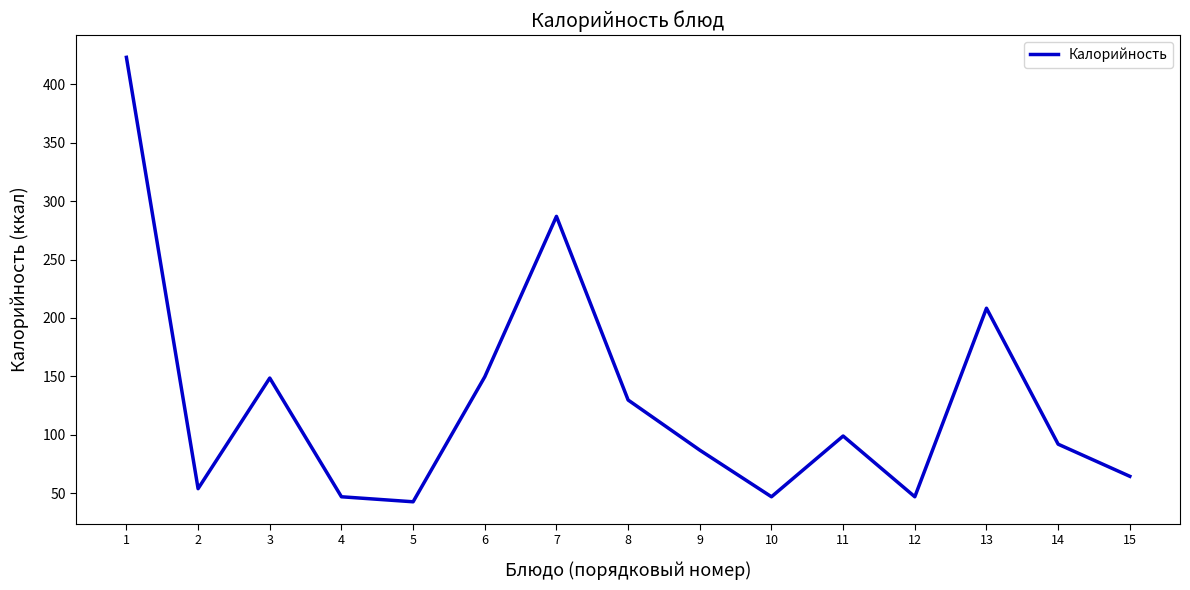

True or false: the data shows 68.3 at 11.

False